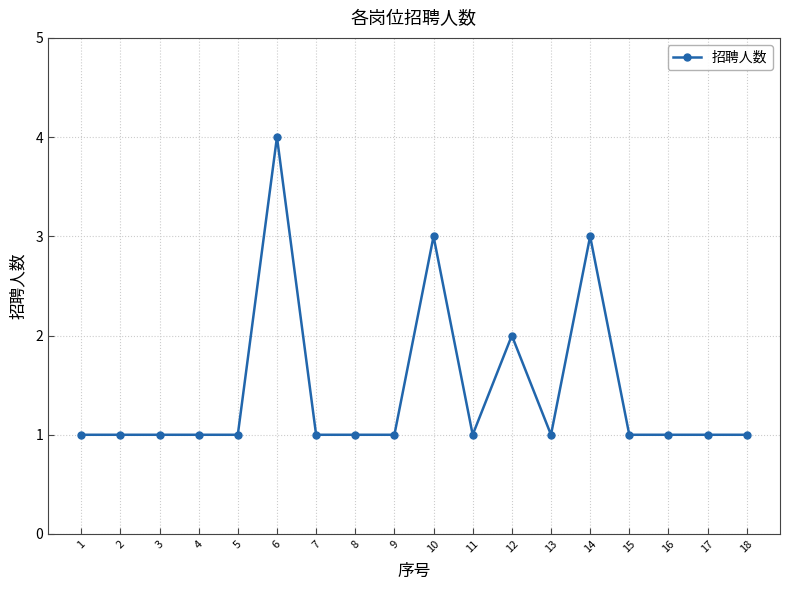

What value does the data have at 18?

1